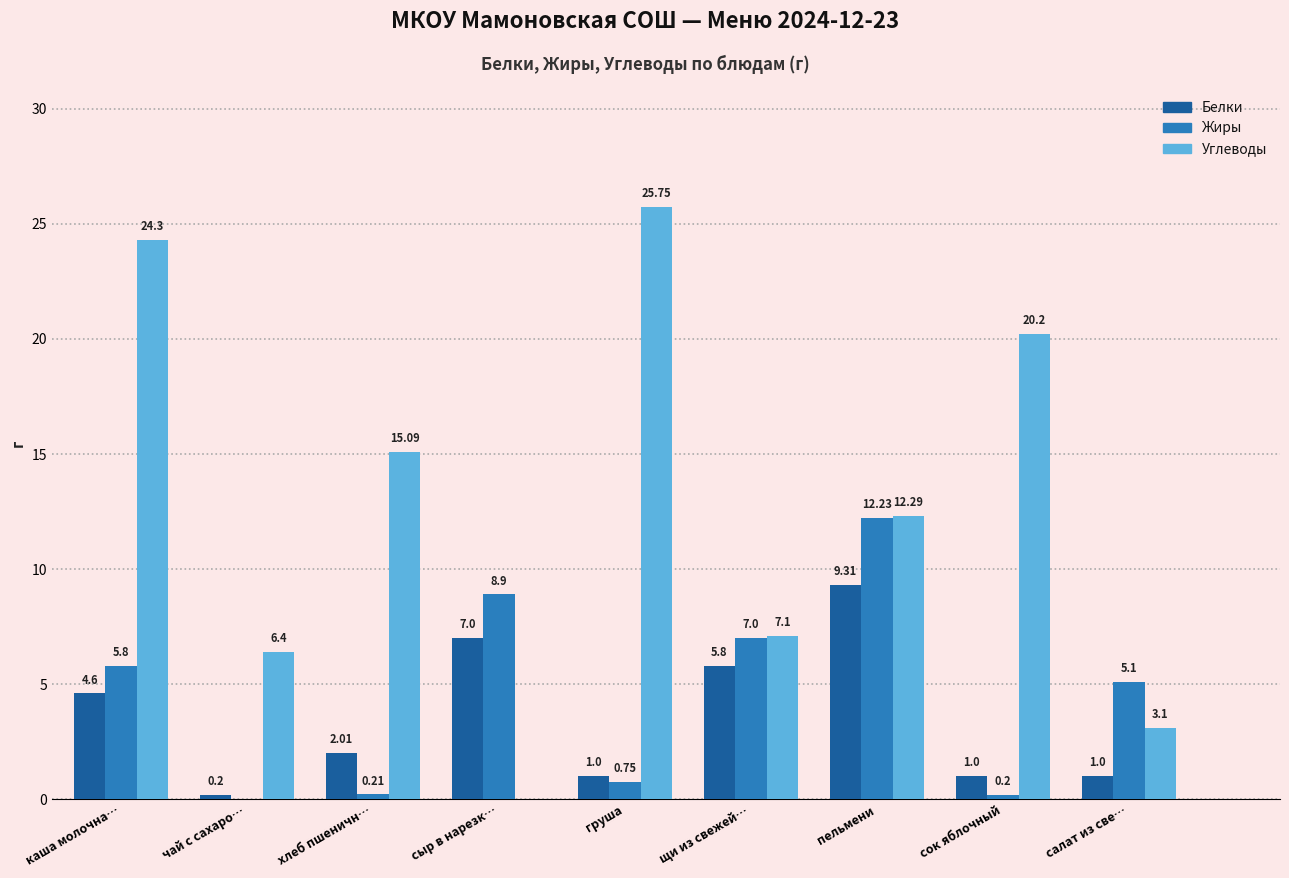

Is it true that Белки equals 2.5 at сыр в нарезк…?

False